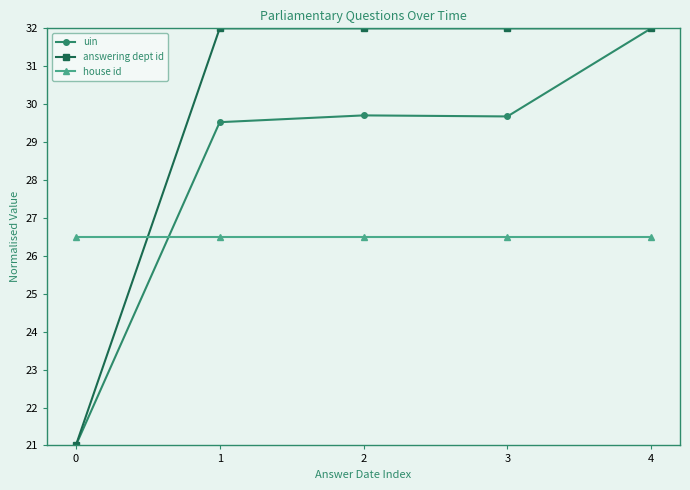

True or false: house id has more than 2 points higher than both neighbors.

False